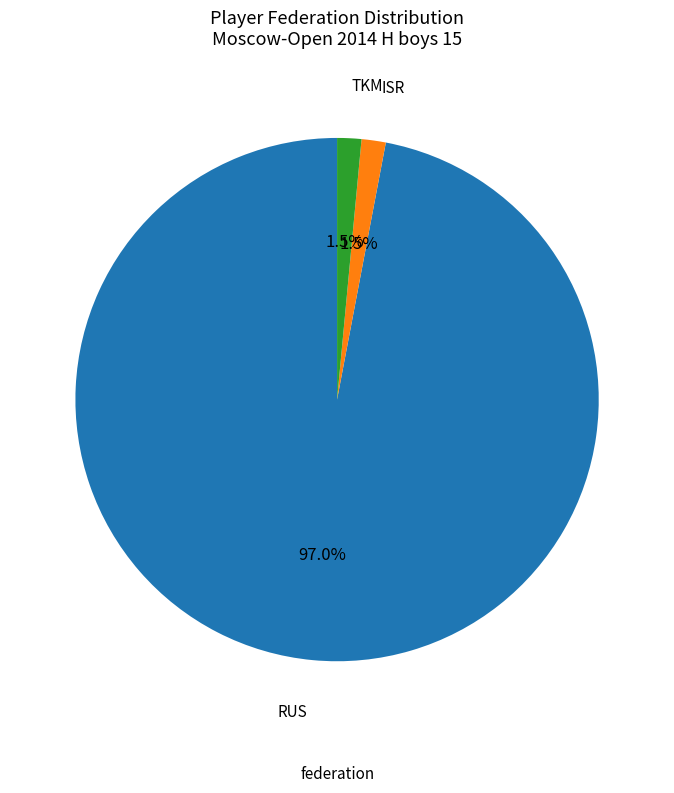

Is there a majority slice in this chart?

Yes